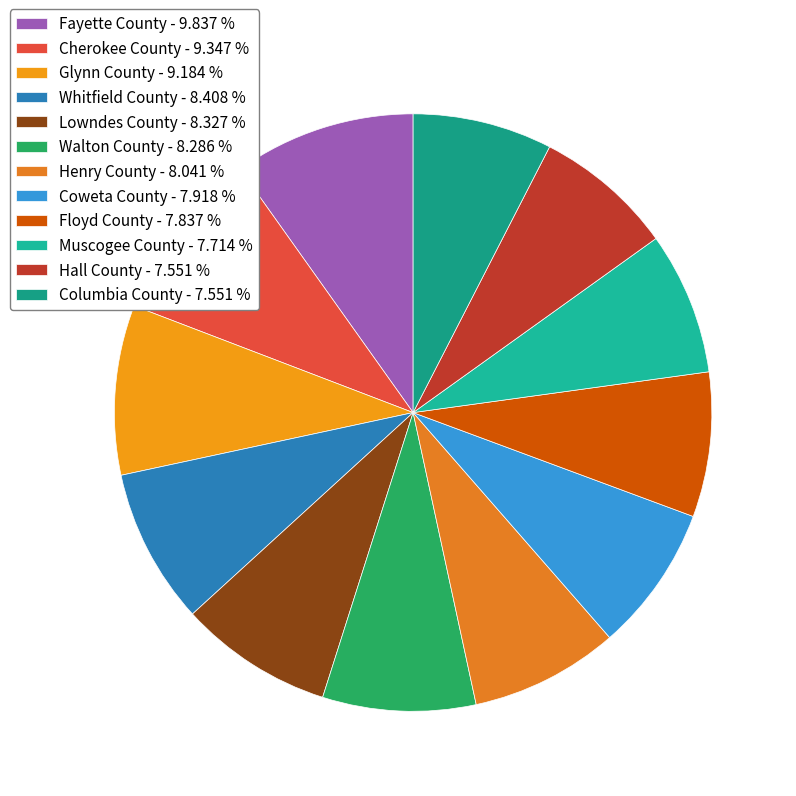

What is the largest slice in the pie chart?

Fayette County